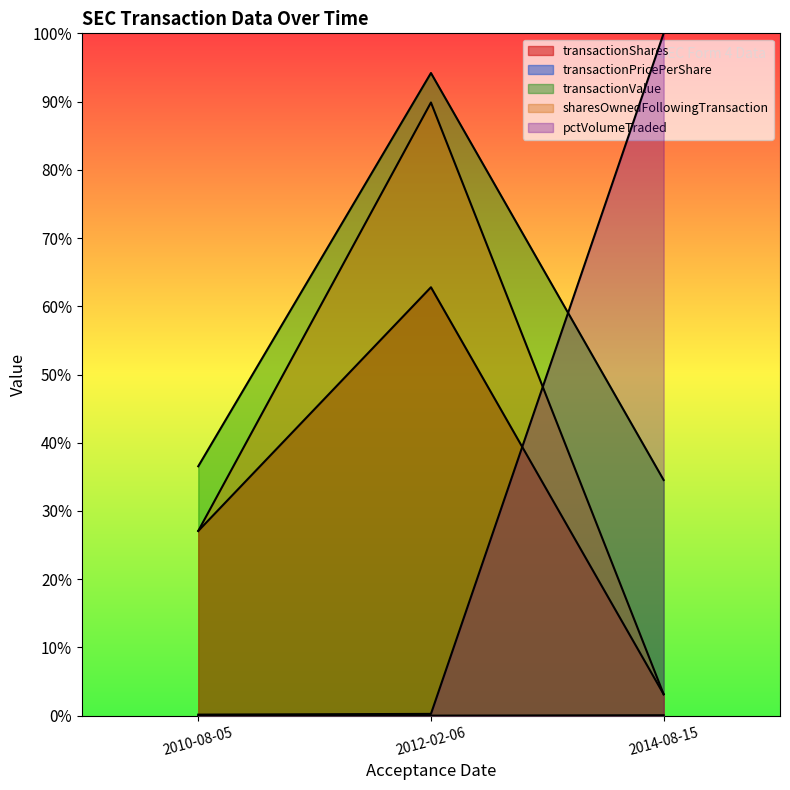

Reading right to left, list all the values displayed in this chart.

transactionShares: 2014-08-15=0.0	2012-02-06=0.6	2010-08-05=0.3
transactionPricePerShare: 2014-08-15=0.0	2012-02-06=0.0	2010-08-05=0.0
transactionValue: 2014-08-15=0.3	2012-02-06=0.9	2010-08-05=0.4
sharesOwnedFollowingTransaction: 2014-08-15=0.0	2012-02-06=0.9	2010-08-05=0.3
pctVolumeTraded: 2014-08-15=1.0	2012-02-06=0.0	2010-08-05=0.0